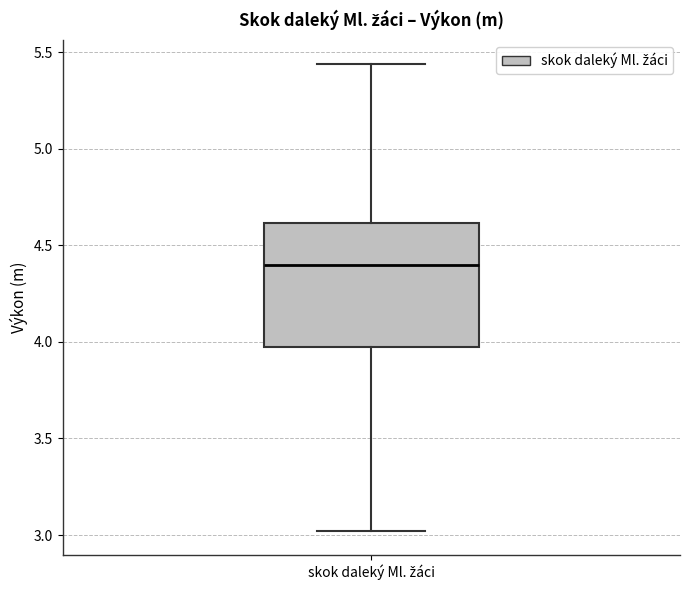

Transcribe this box plot: give where the median line is, the range the box spans, and where the two whiskers end, as read against the y-axis. The values are not printed on the chart, so give them approximately, as read against the axis.

median 4.40, box 4.00 to 4.60, whiskers 3.00 to 5.45